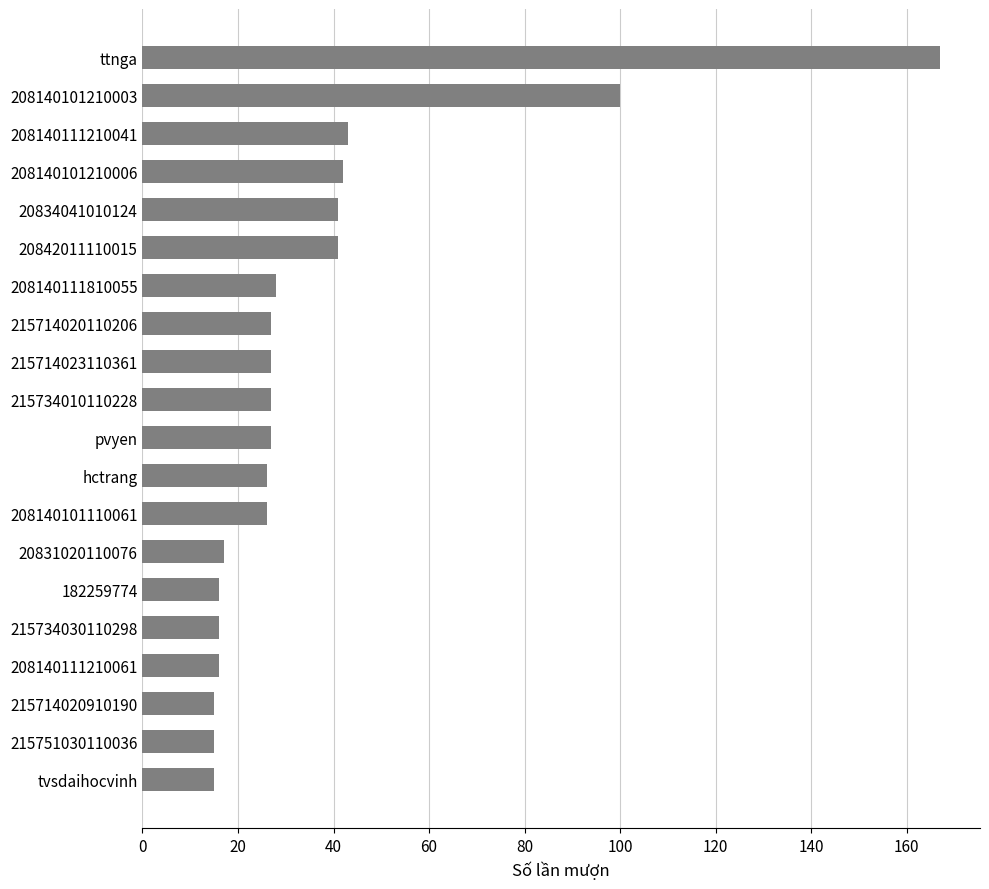

What is the value of the 1st bar from the top?

167